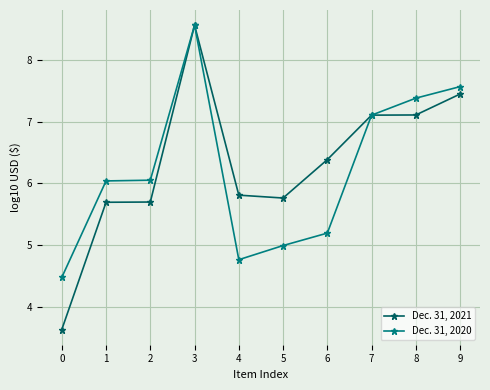

True or false: Dec. 31, 2020 has more than 0 points higher than both neighbors.

True